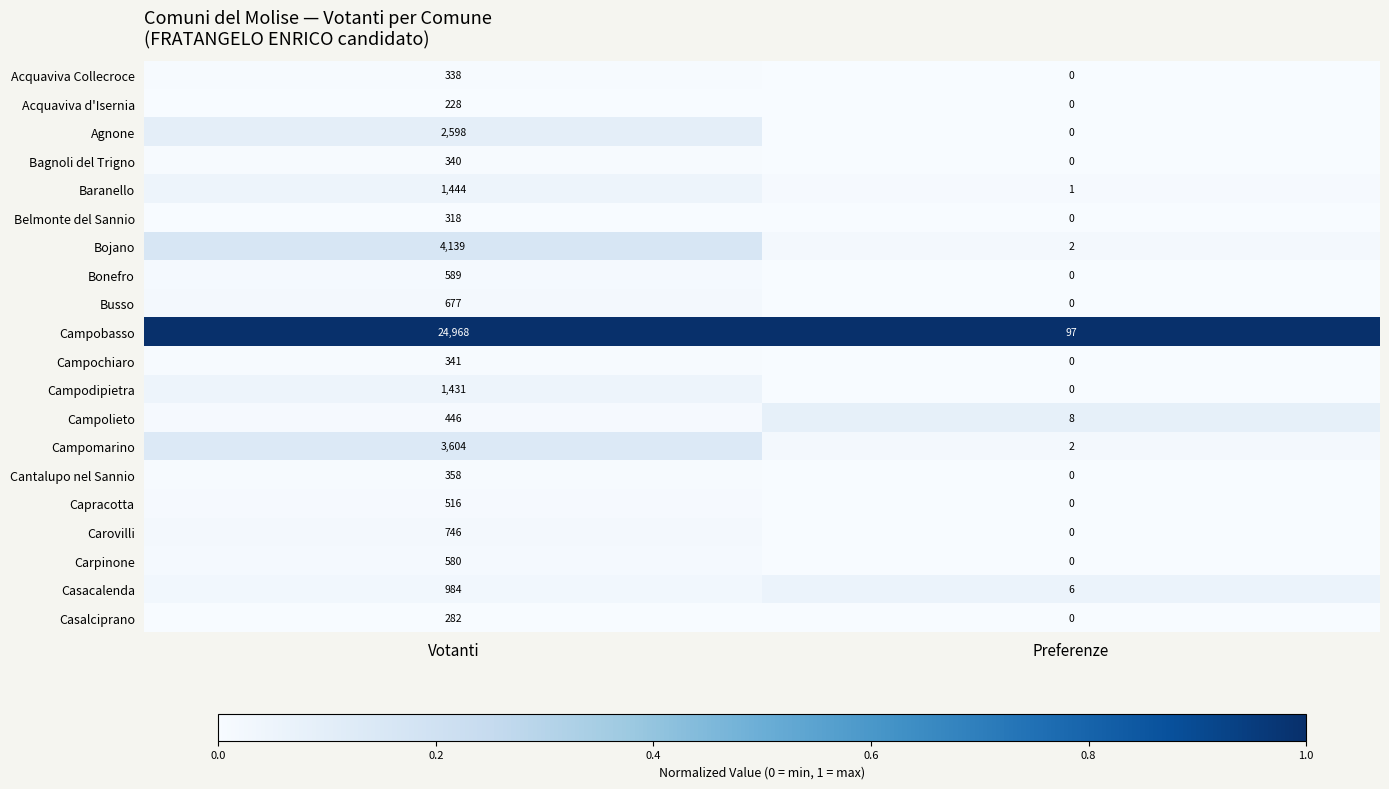

What is the difference between the highest and lowest values at Preferenze?

97